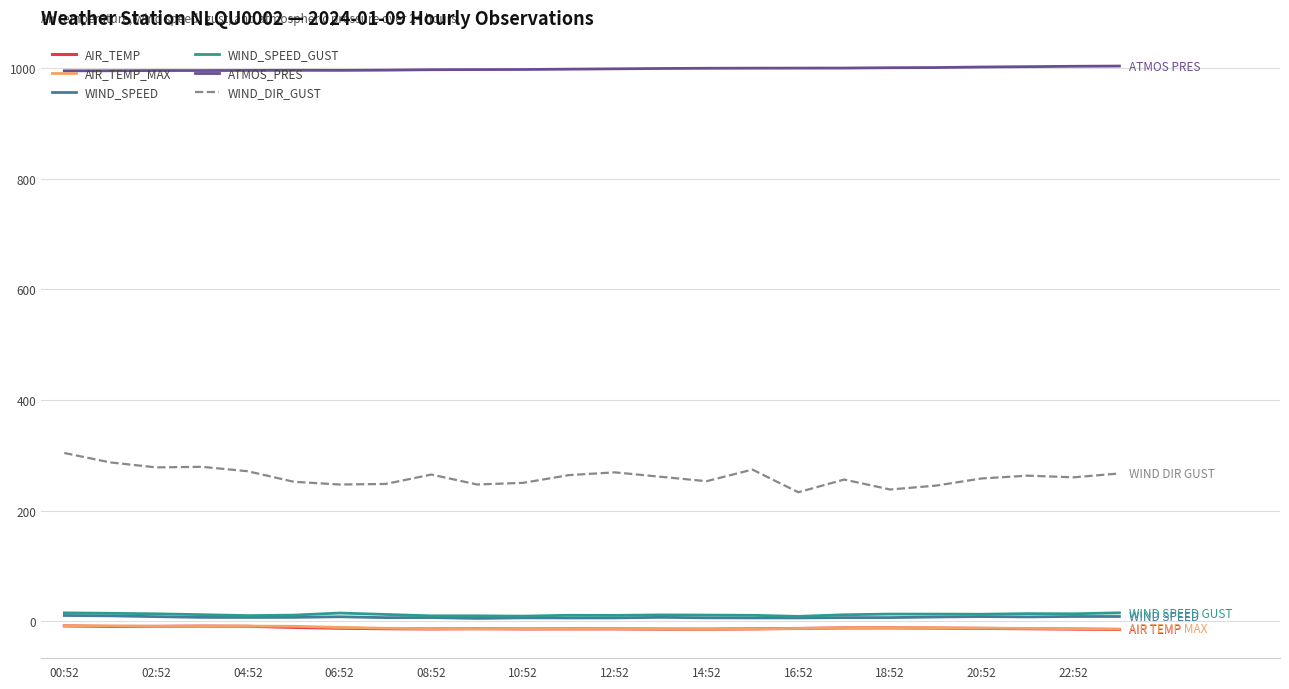

What is the greatest value displayed?

1003.8